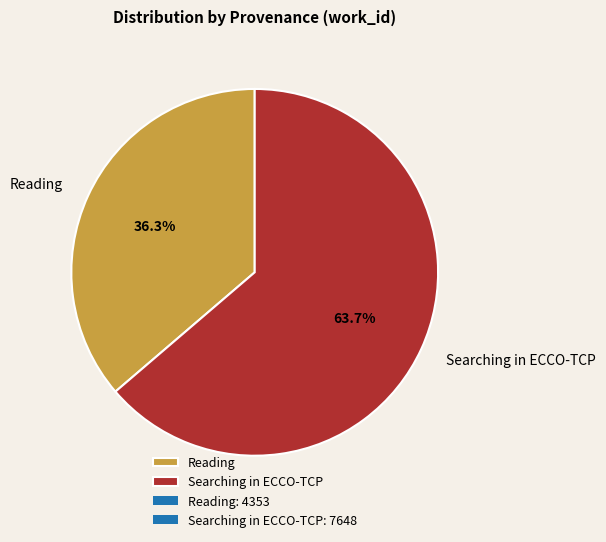

To the nearest percent, what is the combined percentage of Reading and Searching in ECCO-TCP?

100%